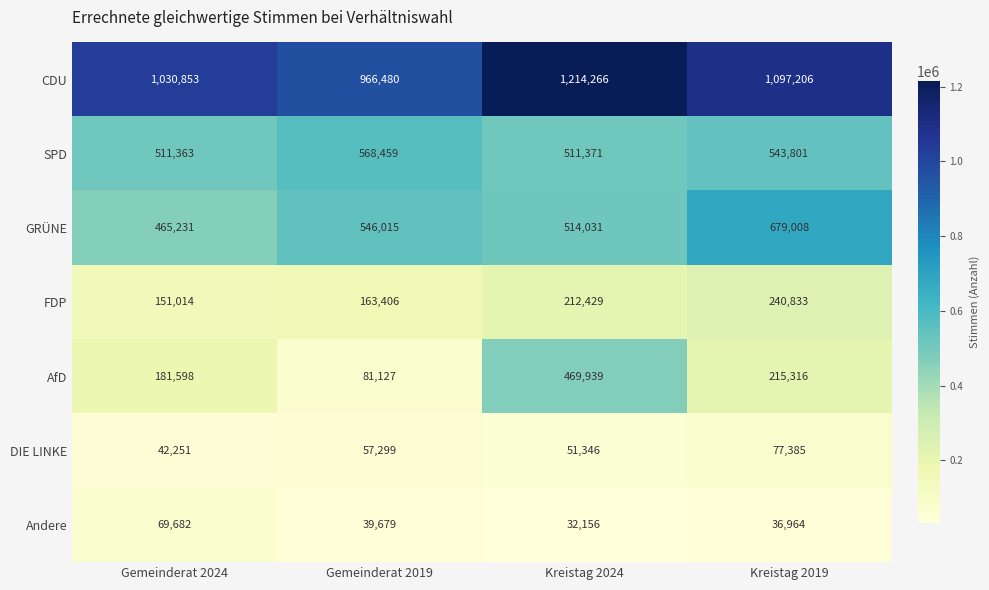

What is the highest value of the Andere series?

69682